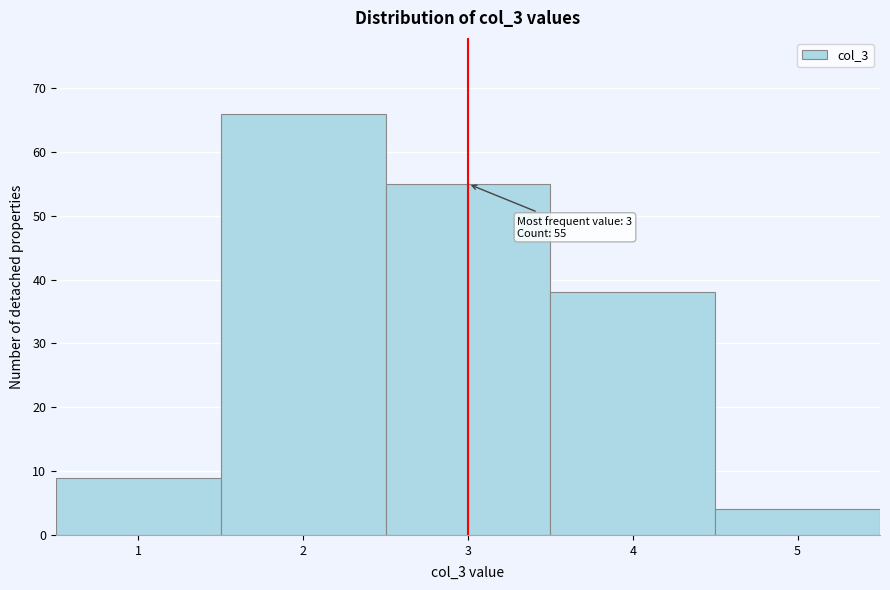

Which range on the x-axis has the tallest bar?

1.5 to 2.5